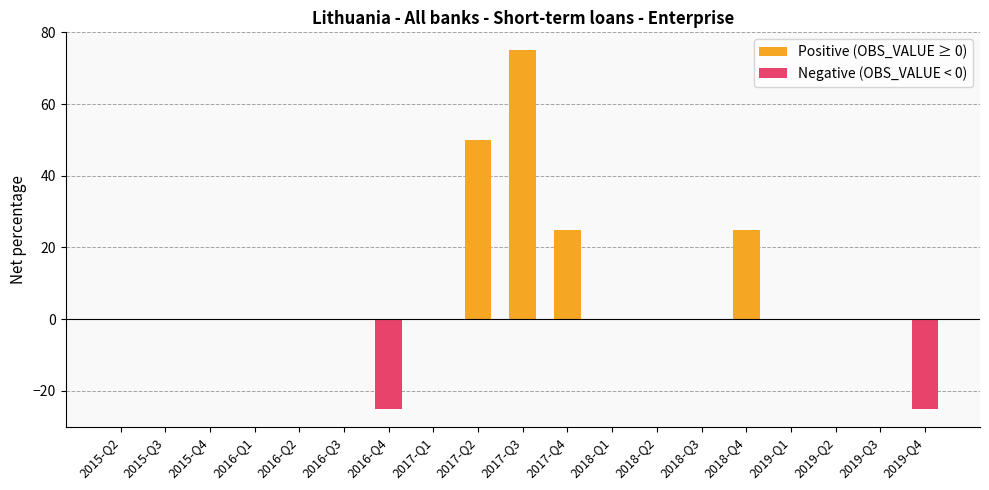

How many data points does each series have?

19